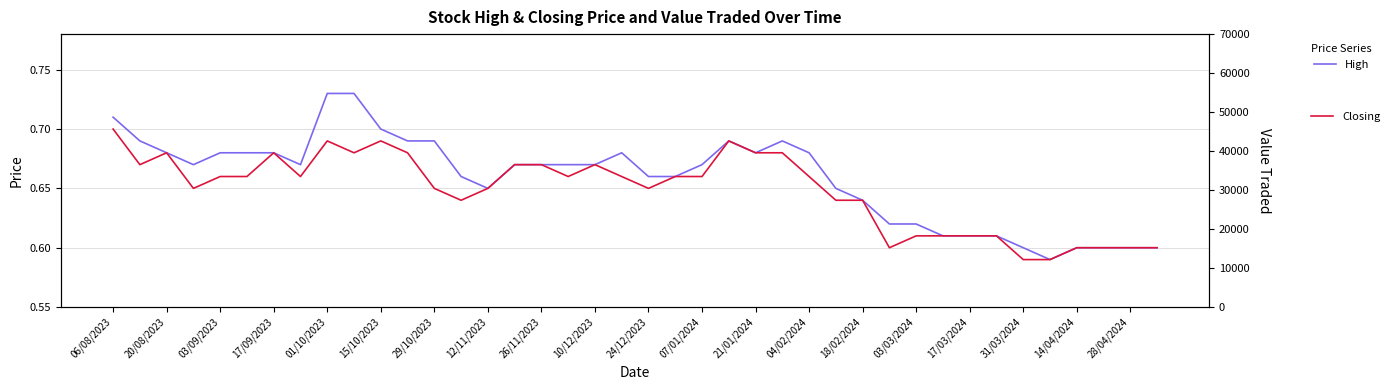

What is the difference between the highest and lowest values at 20/08/2023?

26724.3